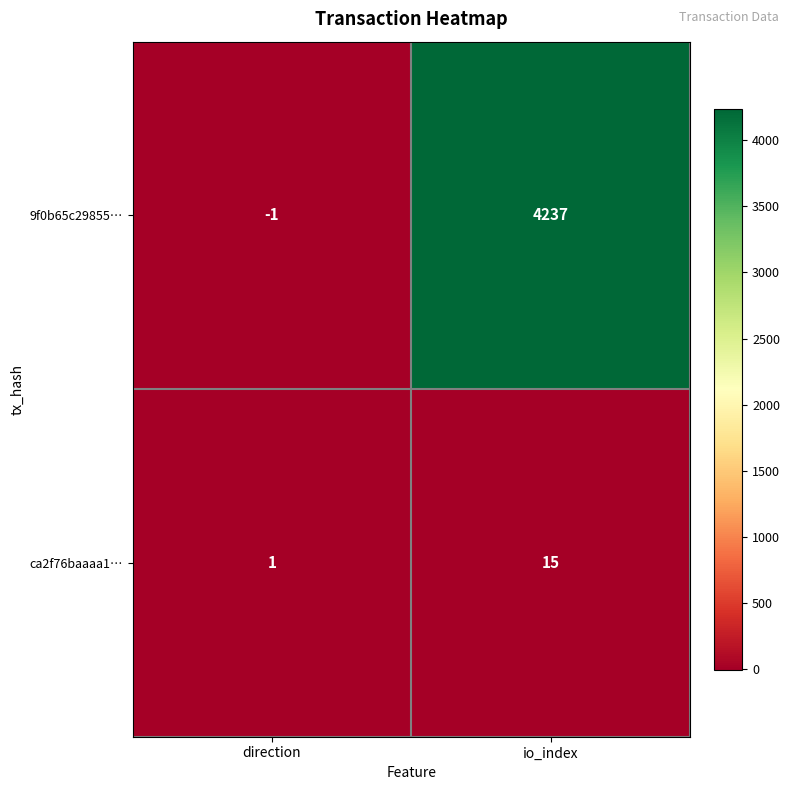

Which category has the lowest value across all series?

direction